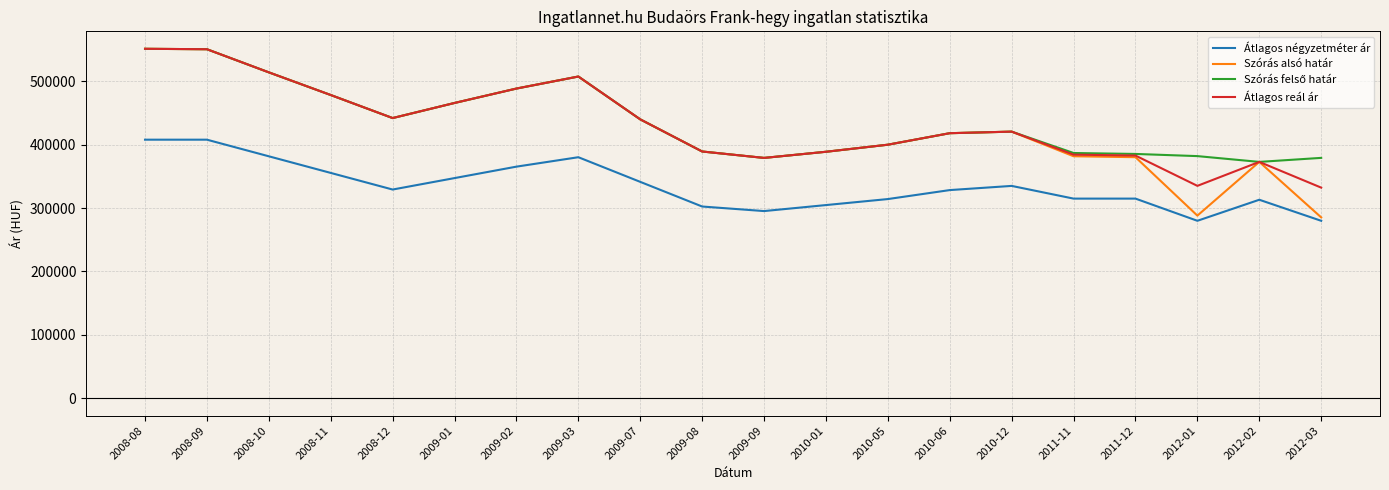

How many lines are shown in the chart?

4